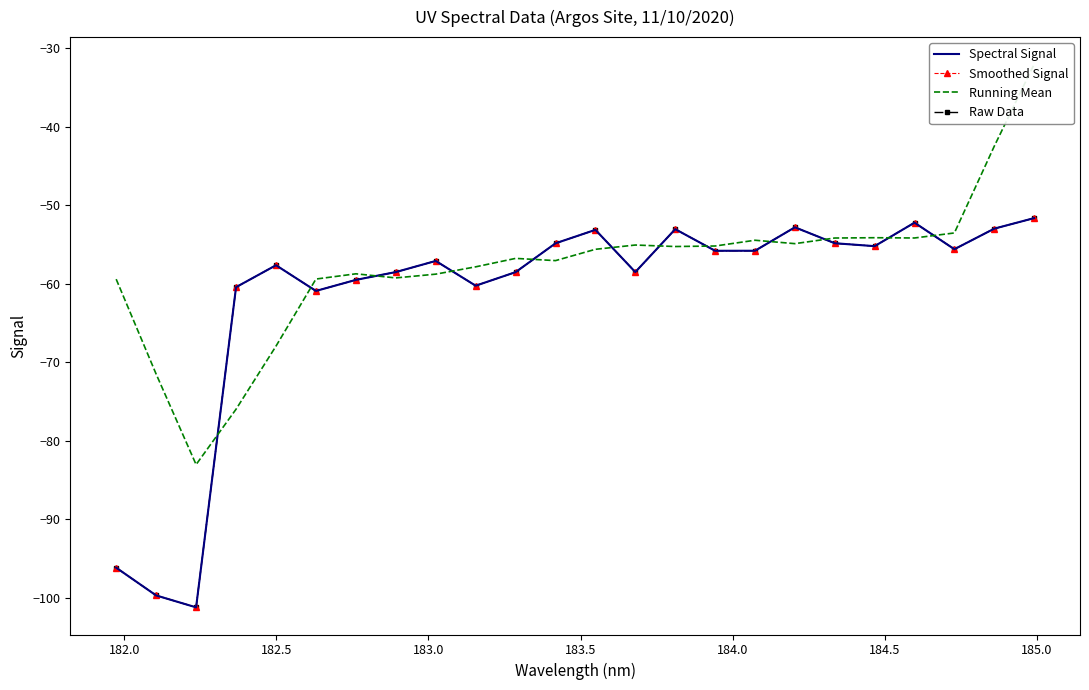

In Smoothed Signal, how many points are lower than both neighbors (excluding endpoints)?

7